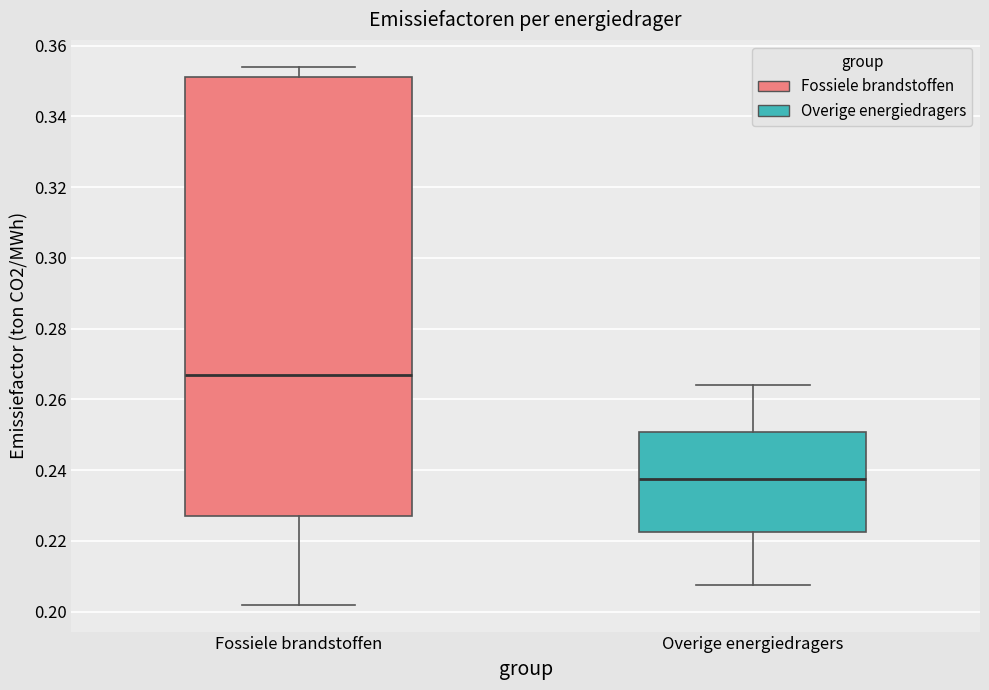

Reading left to right, read every box against the y-axis: the position of its median line, the range the box covers, and the ends of its whiskers. The values are not printed on the chart, so give them approximately, as read against the axis.

Fossiele brandstoffen: median 0.268, box 0.228 to 0.352, whiskers 0.202 to 0.354
Overige energiedragers: median 0.238, box 0.222 to 0.250, whiskers 0.208 to 0.264